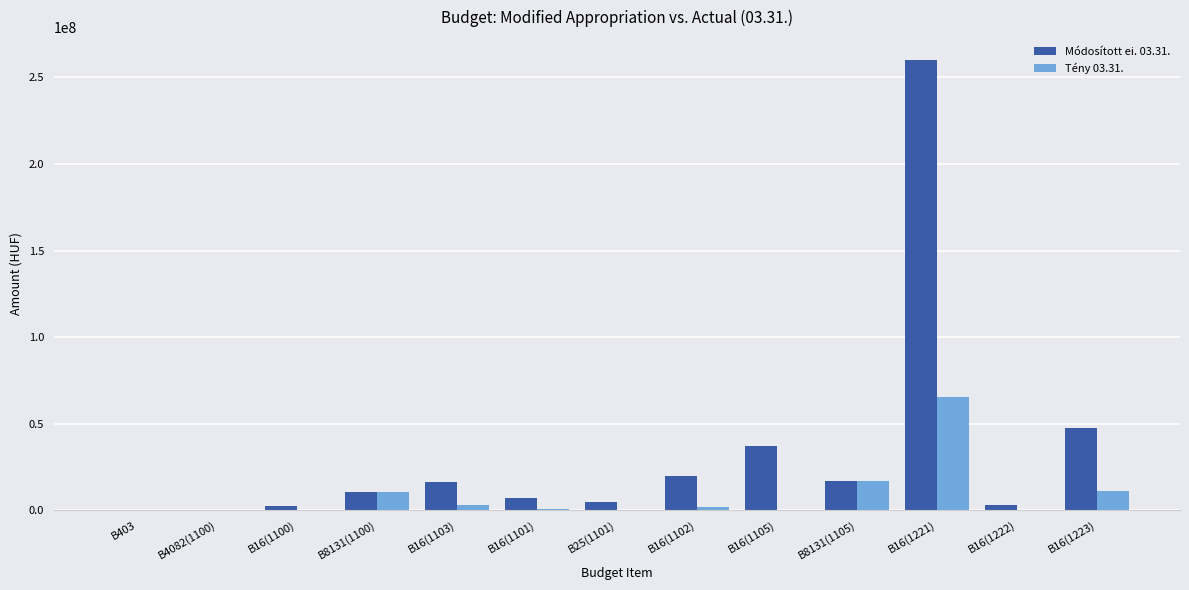

At which label does Módosított ei. 03.31. reach its peak?

B16(1221)